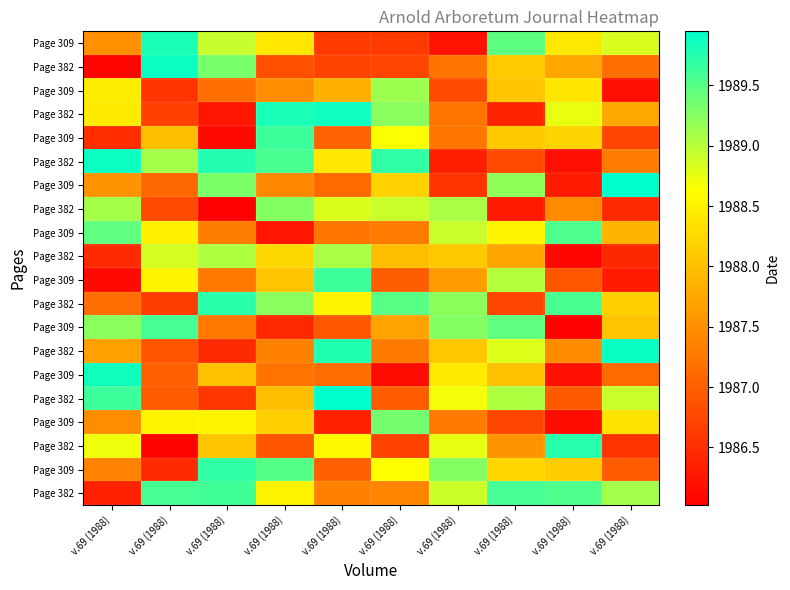

How many series are shown in this chart?

20